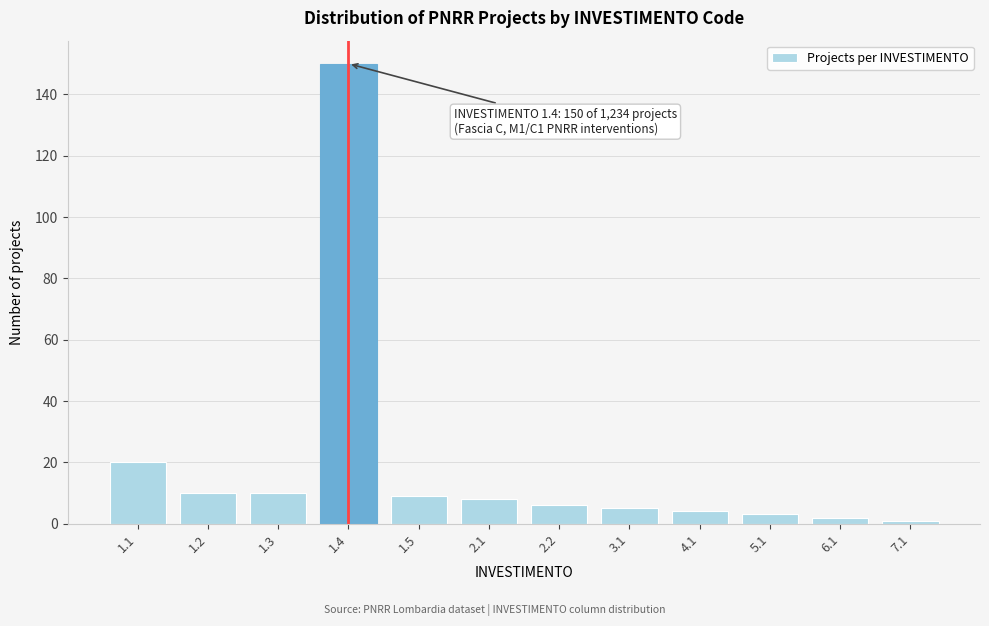

Reading left to right, extract all data points from this chart.

1.1=20	1.2=10	1.3=10	1.4=150	1.5=9	2.1=8	2.2=6	3.1=5	4.1=4	5.1=3	6.1=2	7.1=1